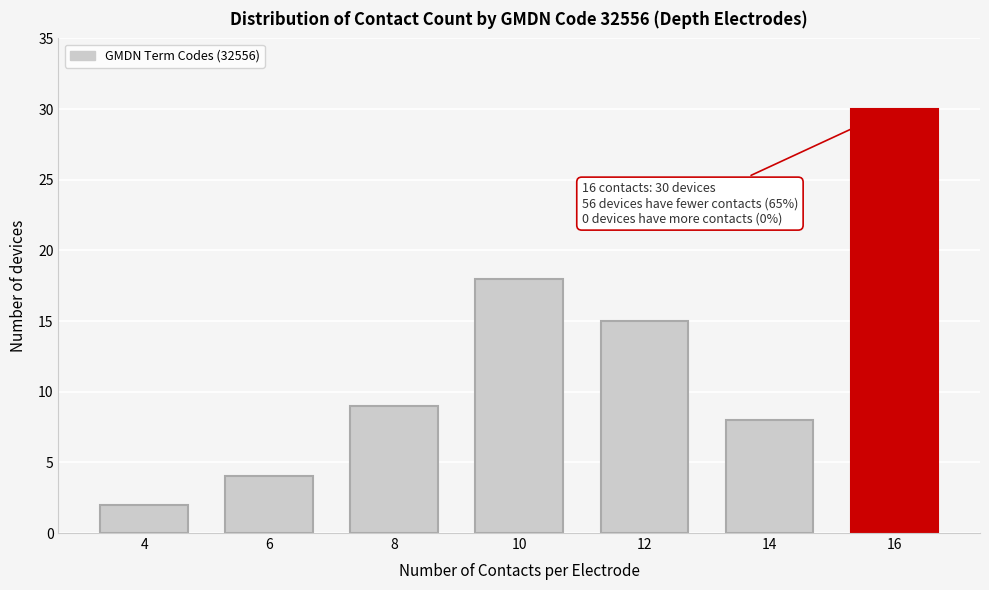

Reading left to right, what are all the values shown in this chart?

4=2	6=4	8=9	10=18	12=15	14=8	16=30